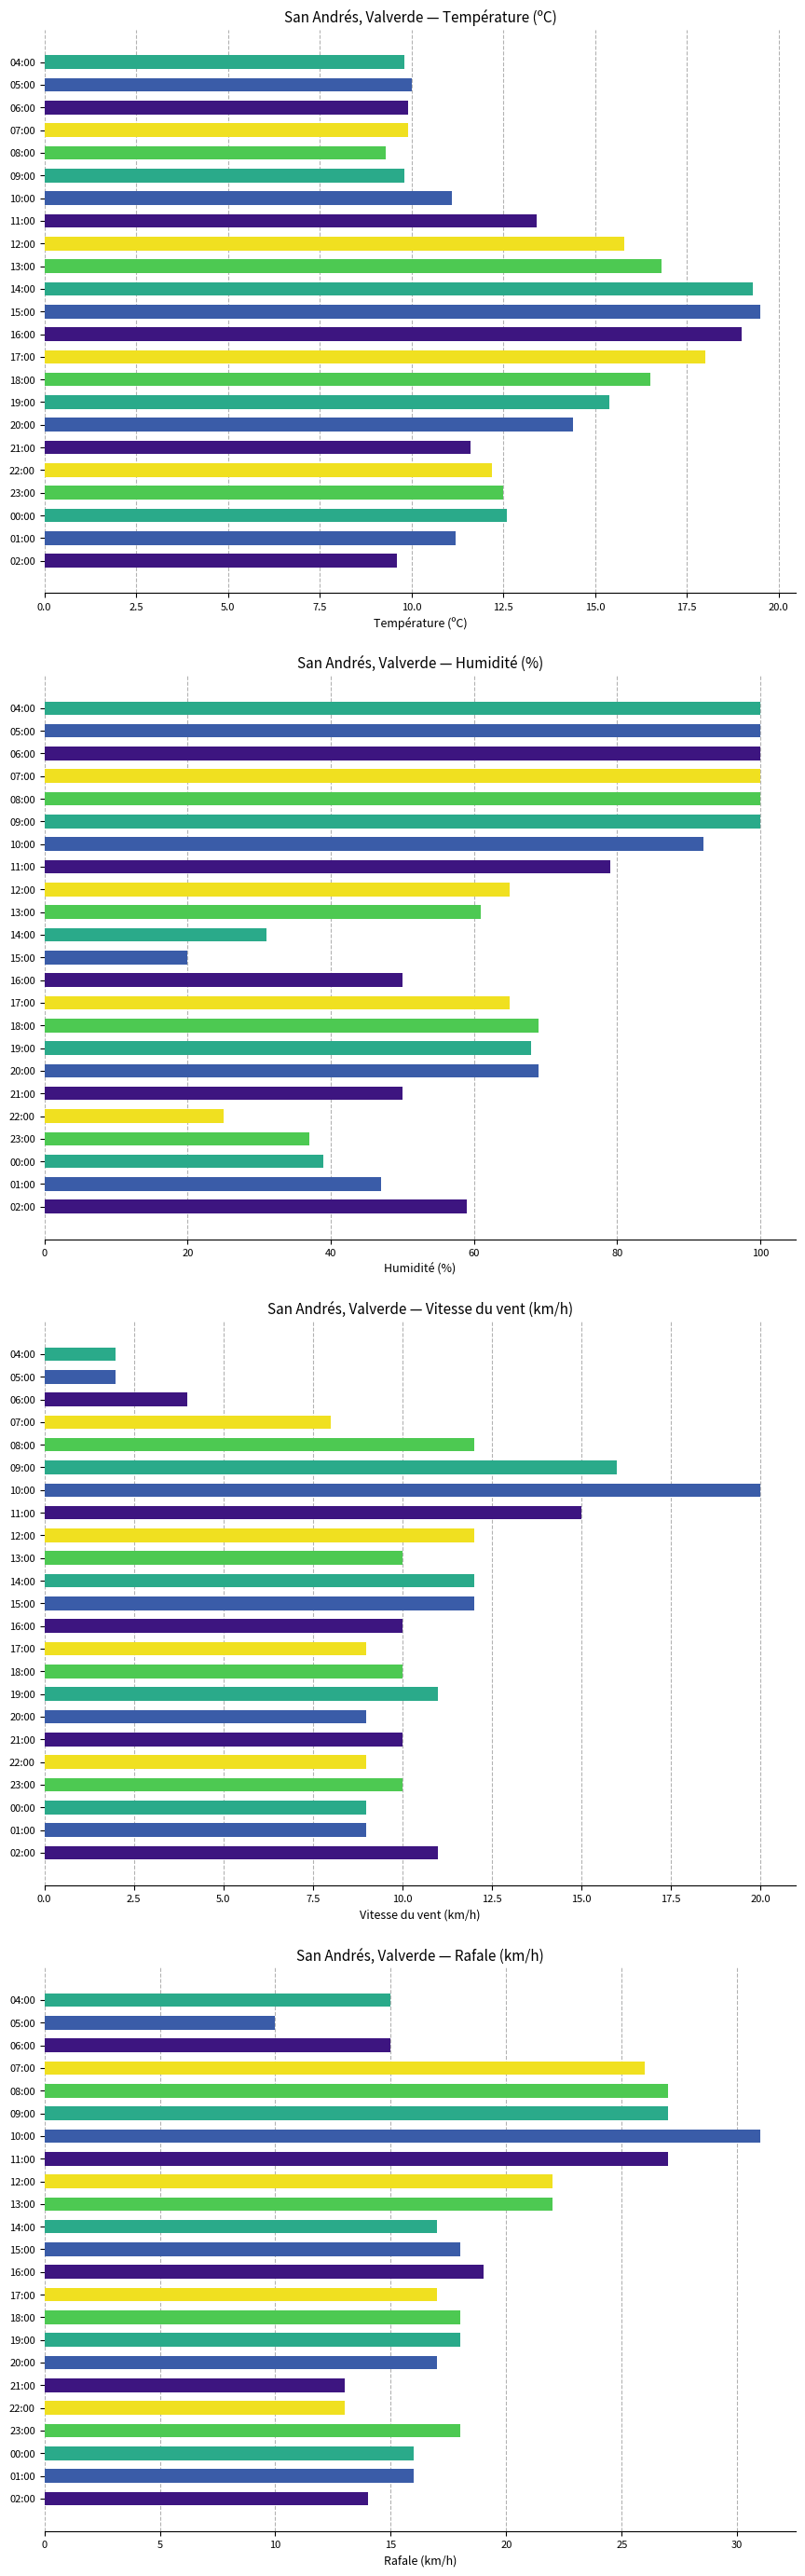

Reading left to right, list all the values displayed in this chart.

Température (ºC): 9.6	11.2	12.6	12.5	12.2	11.6	14.4	15.4	16.5	18.0	19.0	19.5	19.3	16.8	15.8	13.4	11.1	9.8	9.3	9.9	9.9	10.0	9.8
Humidité (%): 59.0	47.0	39.0	37.0	25.0	50.0	69.0	68.0	69.0	65.0	50.0	20.0	31.0	61.0	65.0	79.0	92.0	100.0	100.0	100.0	100.0	100.0	100.0
Vitesse du vent (km/h): 11.0	9.0	9.0	10.0	9.0	10.0	9.0	11.0	10.0	9.0	10.0	12.0	12.0	10.0	12.0	15.0	20.0	16.0	12.0	8.0	4.0	2.0	2.0
Rafale (km/h): 14.0	16.0	16.0	18.0	13.0	13.0	17.0	18.0	18.0	17.0	19.0	18.0	17.0	22.0	22.0	27.0	31.0	27.0	27.0	26.0	15.0	10.0	15.0